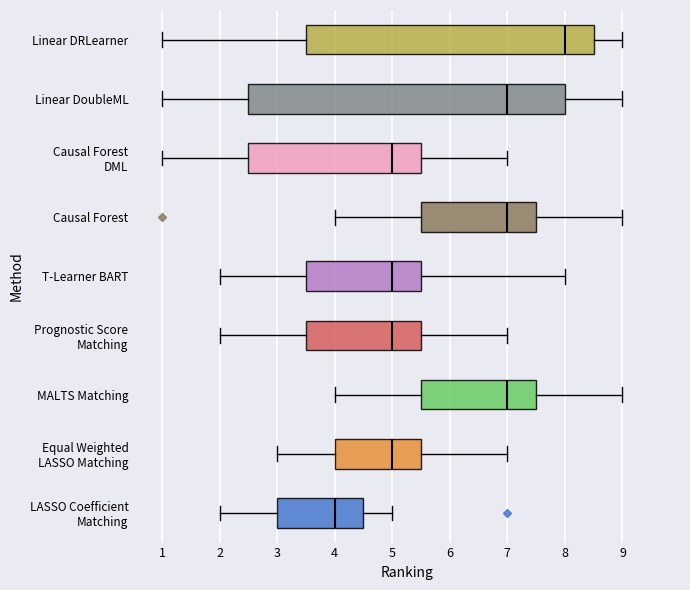

Reading bottom to top, read every box against the x-axis: the position of its median line, the range the box covers, and the ends of its whiskers. The values are not printed on the chart, so give them approximately, as read against the axis.

LASSO Coefficient Matching: median 4.0, box 3.0 to 4.5, whiskers 2.0 to 5.0
Equal Weighted LASSO Matching: median 5.0, box 4.0 to 5.5, whiskers 3.0 to 7.0
MALTS Matching: median 7.0, box 5.5 to 7.5, whiskers 4.0 to 9.0
Prognostic Score Matching: median 5.0, box 3.5 to 5.5, whiskers 2.0 to 7.0
T-Learner BART: median 5.0, box 3.5 to 5.5, whiskers 2.0 to 8.0
Causal Forest: median 7.0, box 5.5 to 7.5, whiskers 4.0 to 9.0
Causal Forest DML: median 5.0, box 2.5 to 5.5, whiskers 1.0 to 7.0
Linear DoubleML: median 7.0, box 2.5 to 8.0, whiskers 1.0 to 9.0
Linear DRLearner: median 8.0, box 3.5 to 8.5, whiskers 1.0 to 9.0